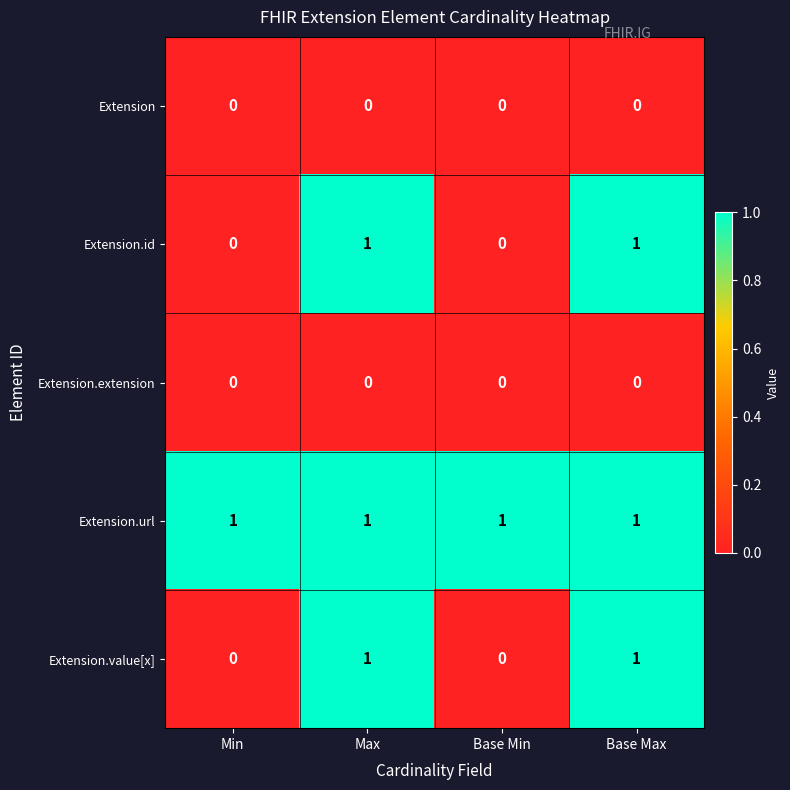

Is it true that Extension.extension equals 0 at Min?

True